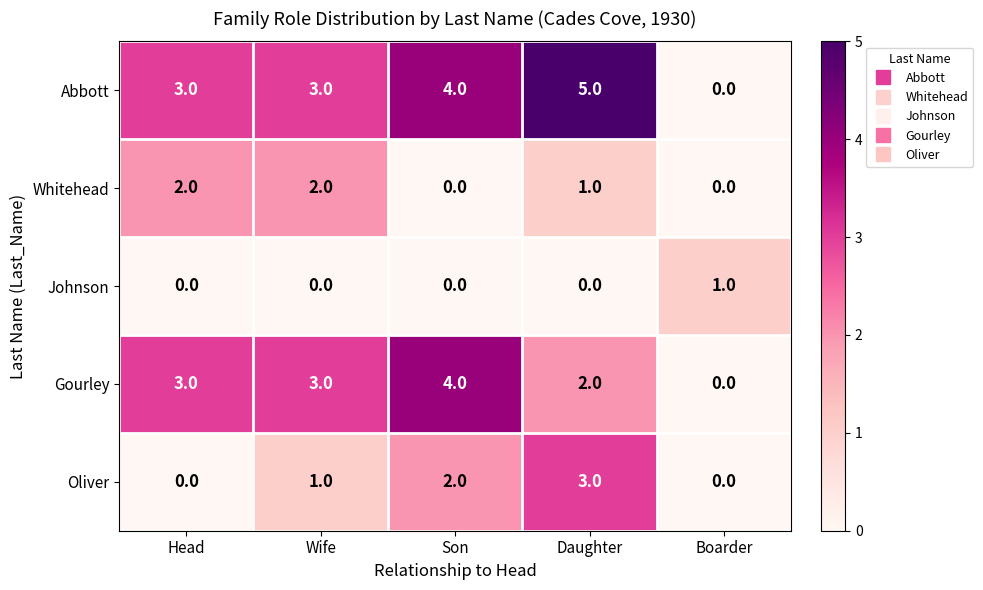

At which category is the sum across all series the highest?

Daughter